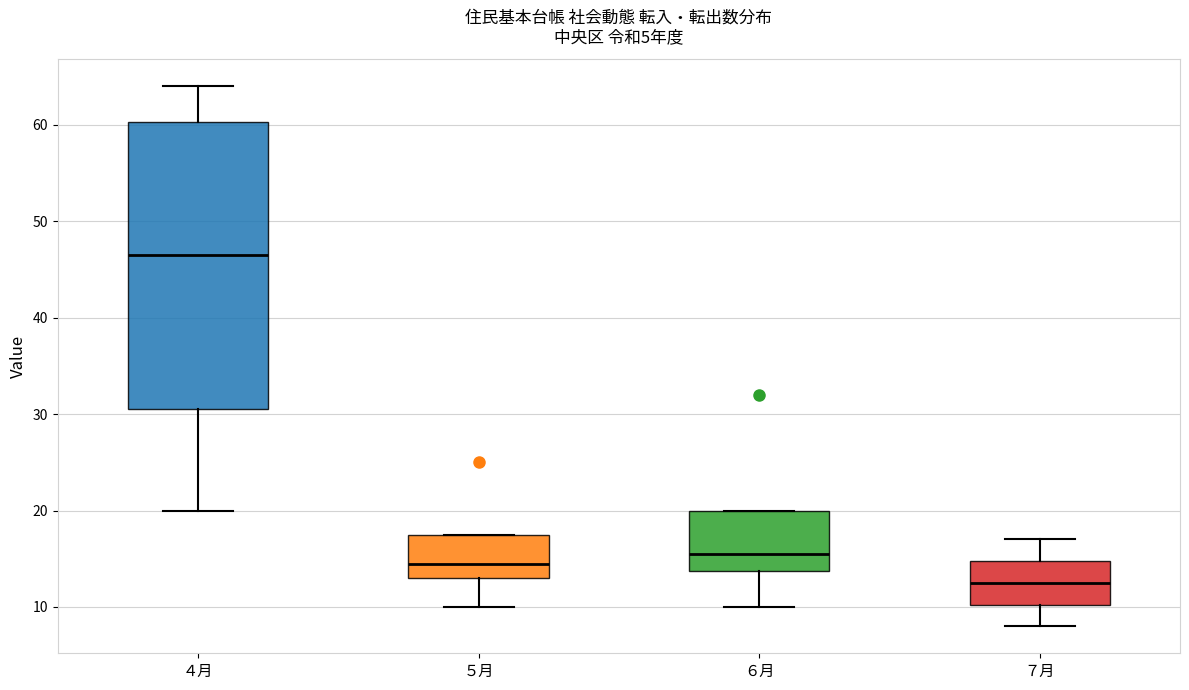

Reading left to right, transcribe this box plot: for each box, give where its median line is, the range the box spans, and where its two whiskers end, as read against the y-axis. The values are not printed on the chart, so give them approximately, as read against the axis.

４月: median 47, box 31 to 60, whiskers 20 to 64
５月: median 15, box 13 to 18, whiskers 10 to 18
６月: median 16, box 14 to 20, whiskers 10 to 20
７月: median 13, box 10 to 15, whiskers 8 to 17